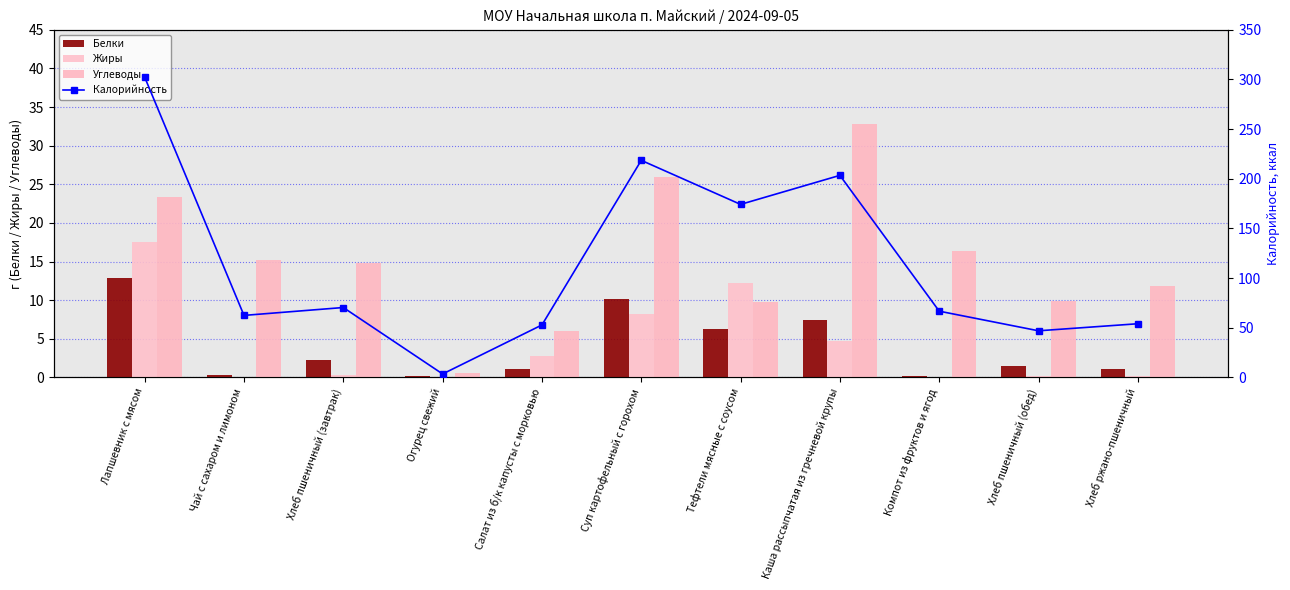

Which series has the largest total across all categories?

Калорийность